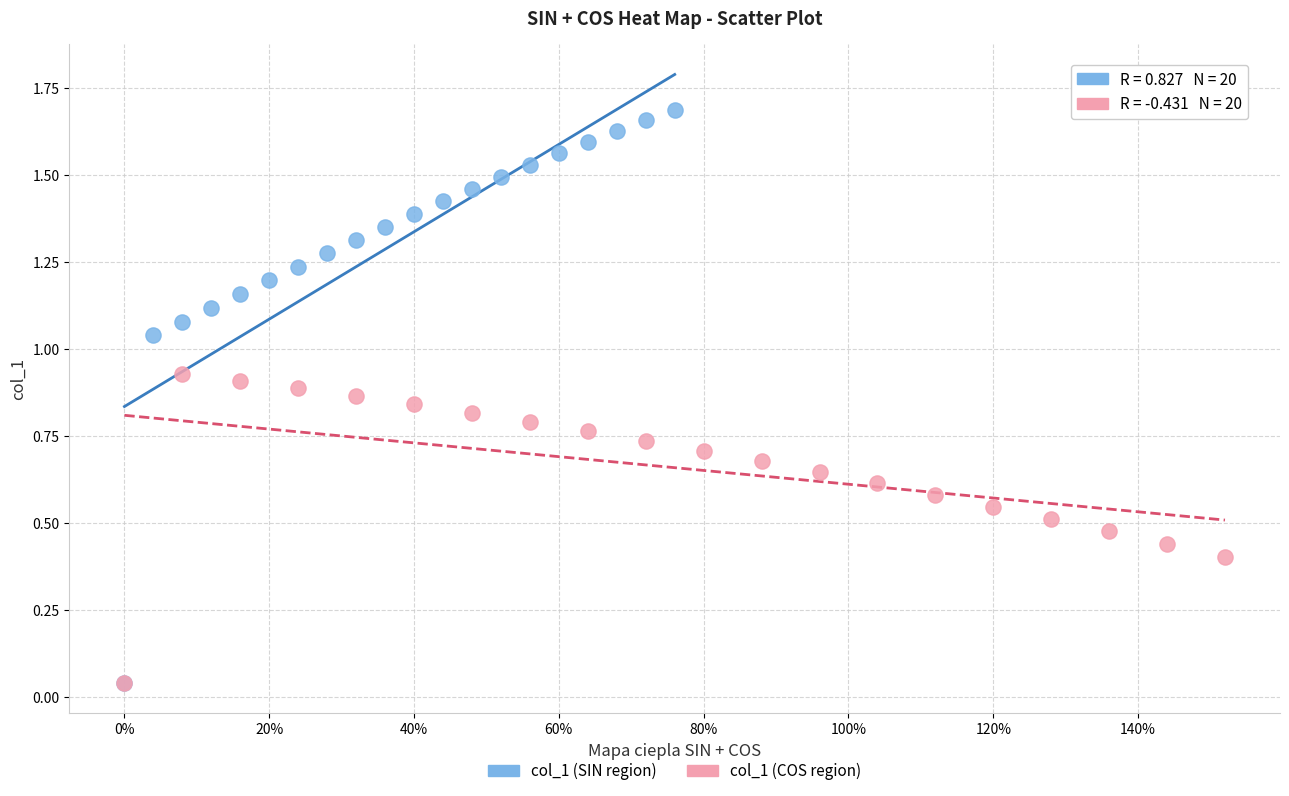

What are all the series names shown in the legend?

col_1 (SIN region), col_1 (COS region)